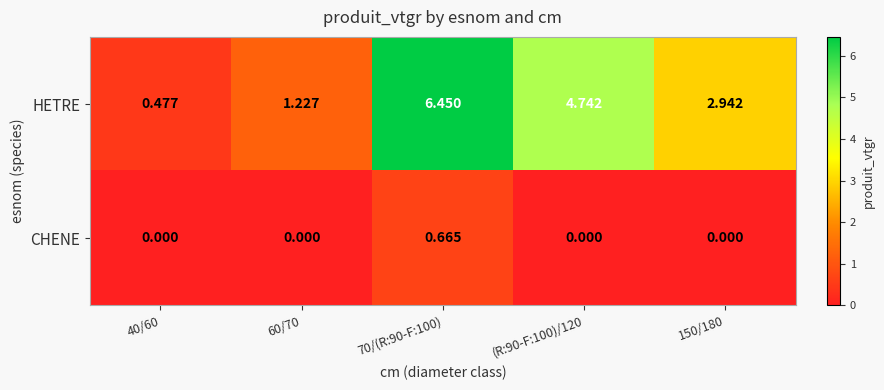

At 60/70, list the series in order from largest to smallest.

HETRE, CHENE